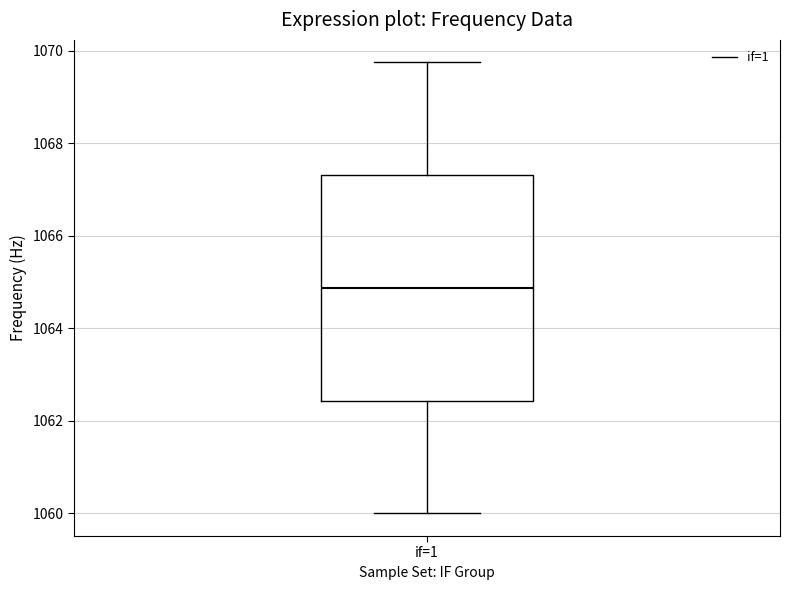

Transcribe this box plot: give where the median line is, the range the box spans, and where the two whiskers end, as read against the y-axis. The values are not printed on the chart, so give them approximately, as read against the axis.

median 1064.8, box 1062.4 to 1067.4, whiskers 1060.0 to 1069.8